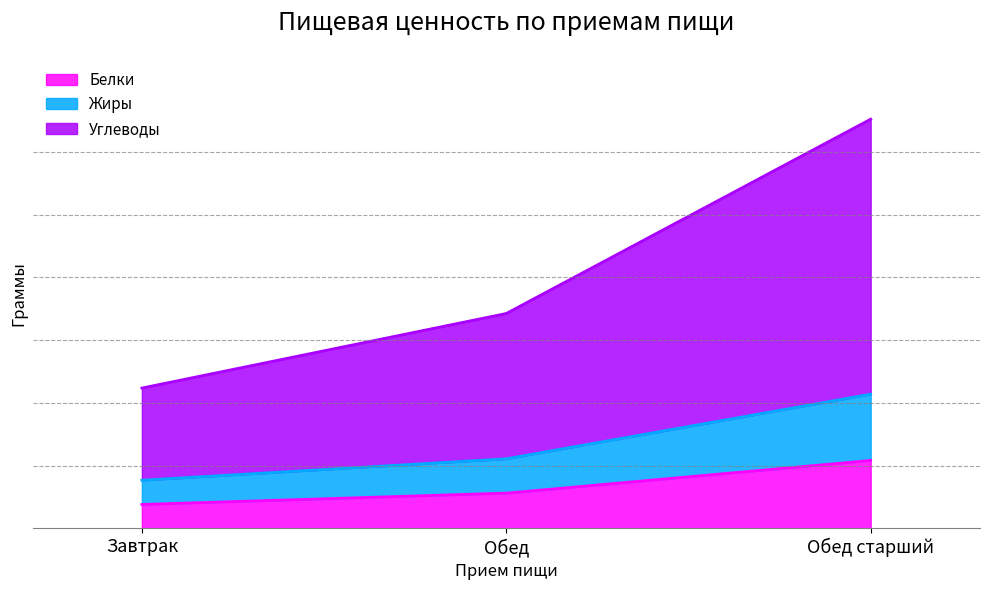

What is the value of the Белки point at the 2nd from the left?

28.1